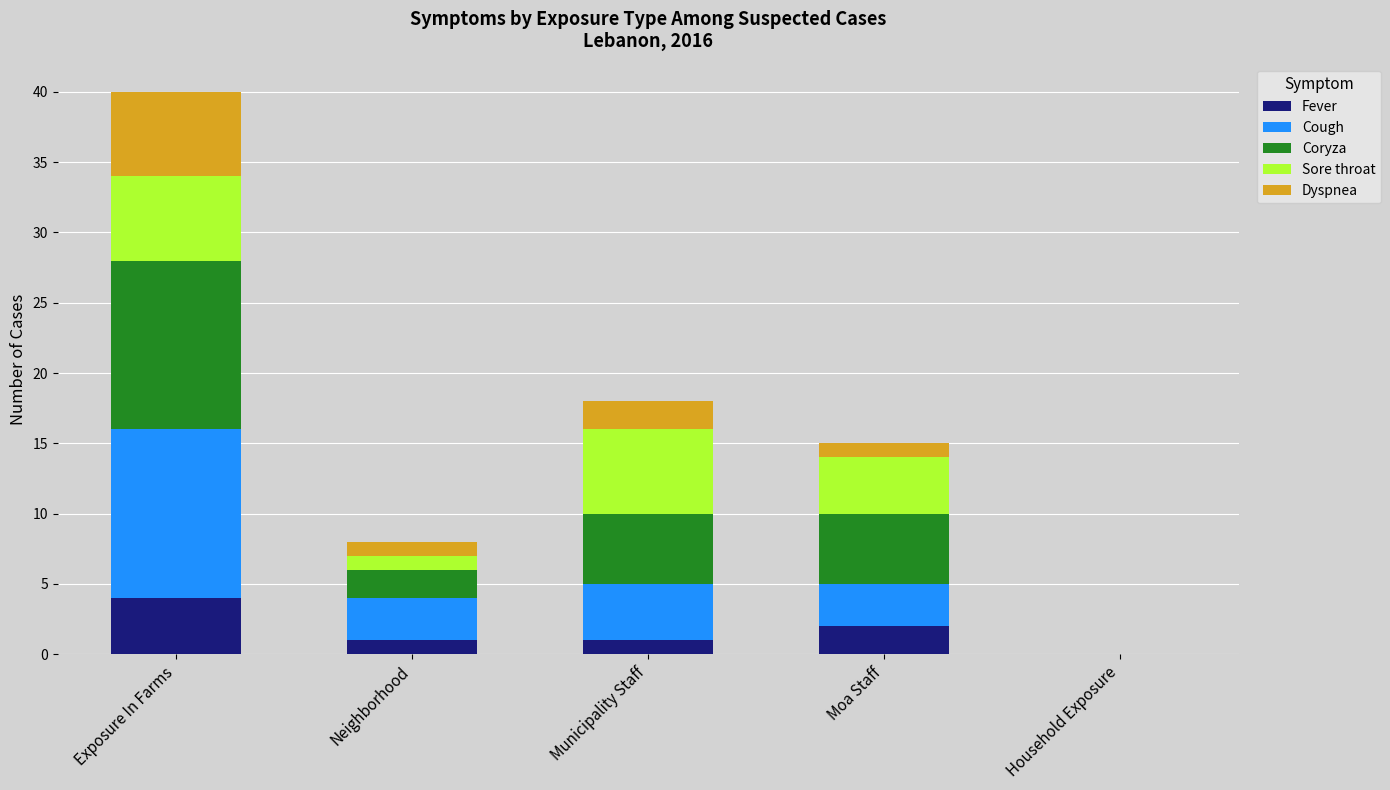

What is the maximum value for Fever?

4